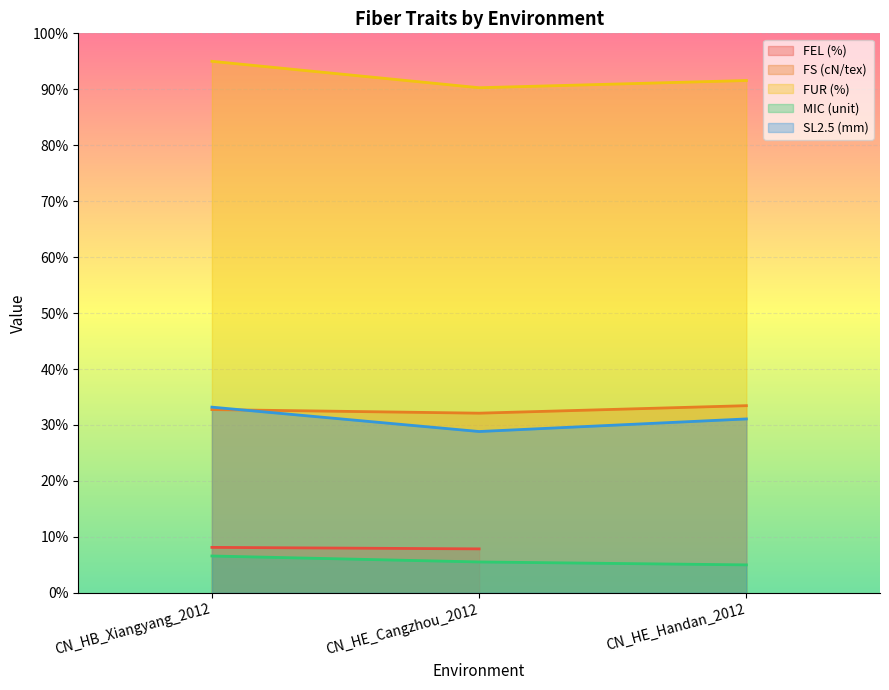

Which series has the largest total across all categories?

FUR (%)